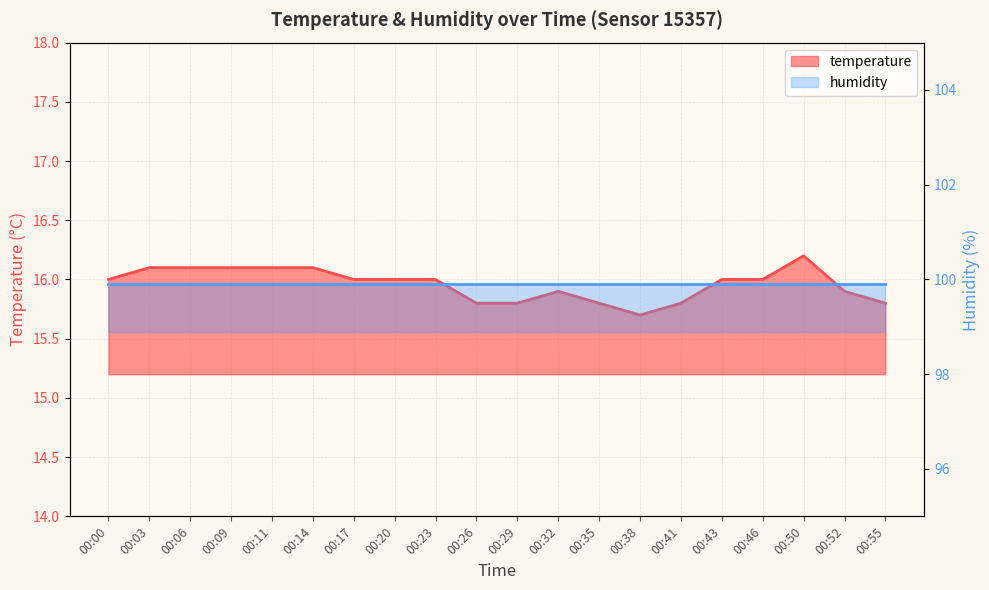

Between 00:00 and 00:35, which is larger?

00:00